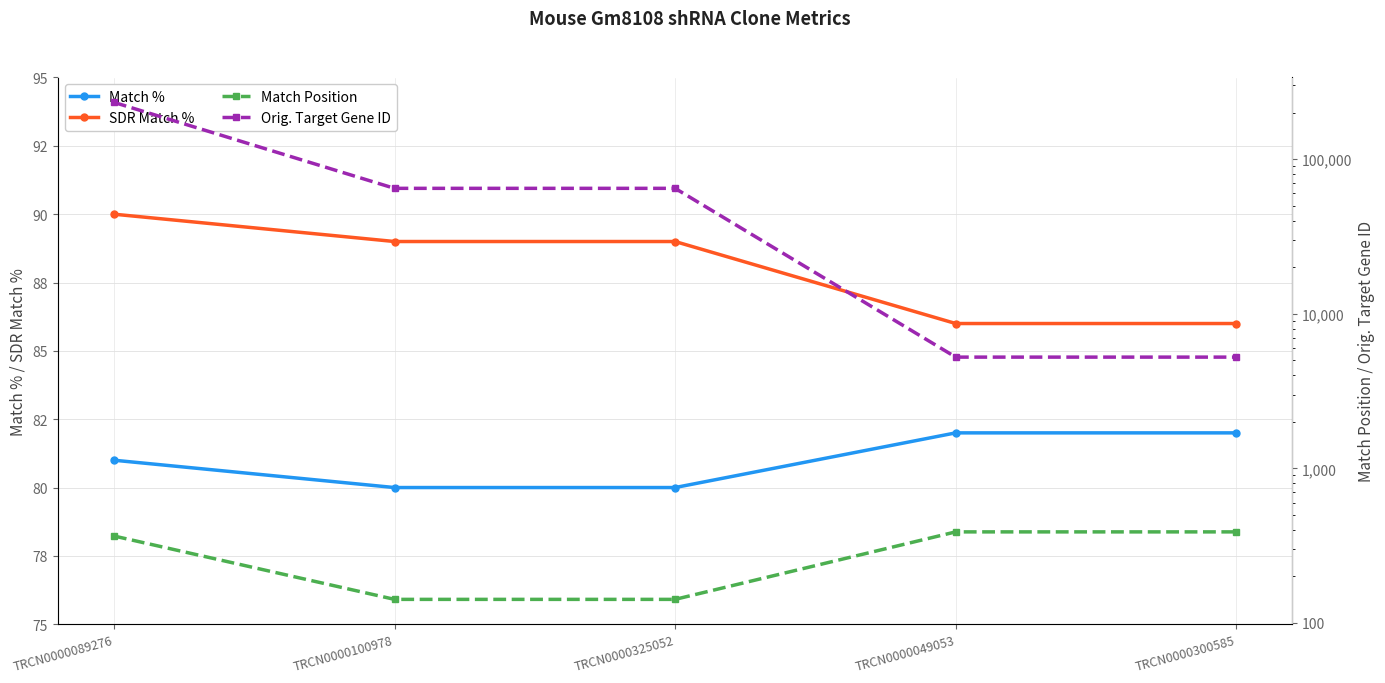

What is the minimum value for Match Position?

142